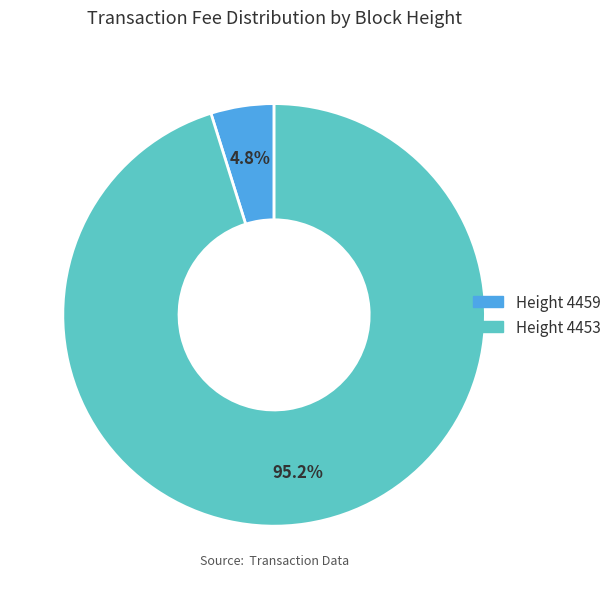

Is there a majority slice in this chart?

Yes